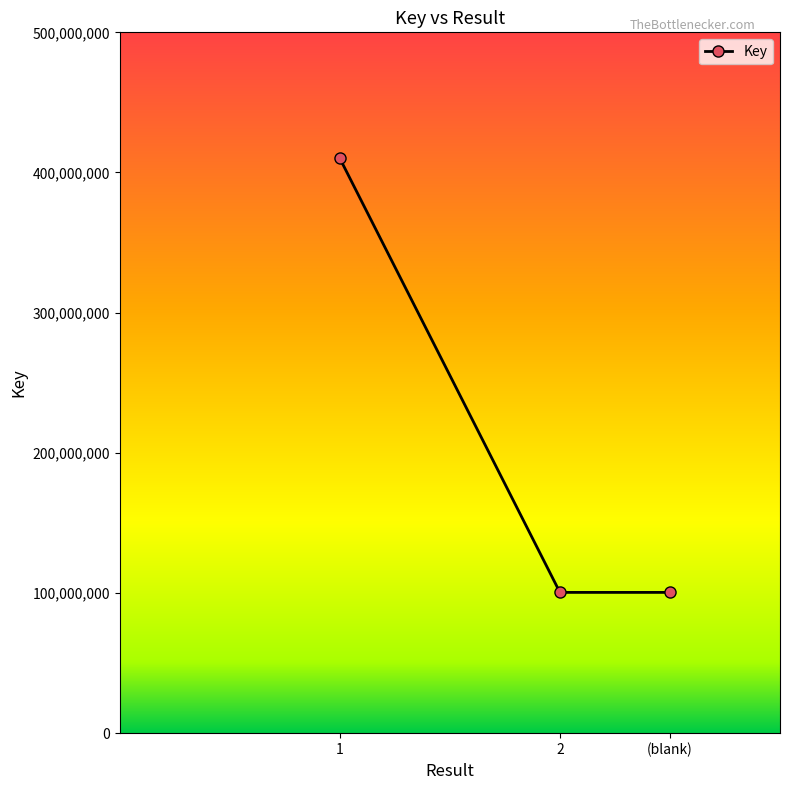

What is the change in value from 1 to (blank)?

-309623050